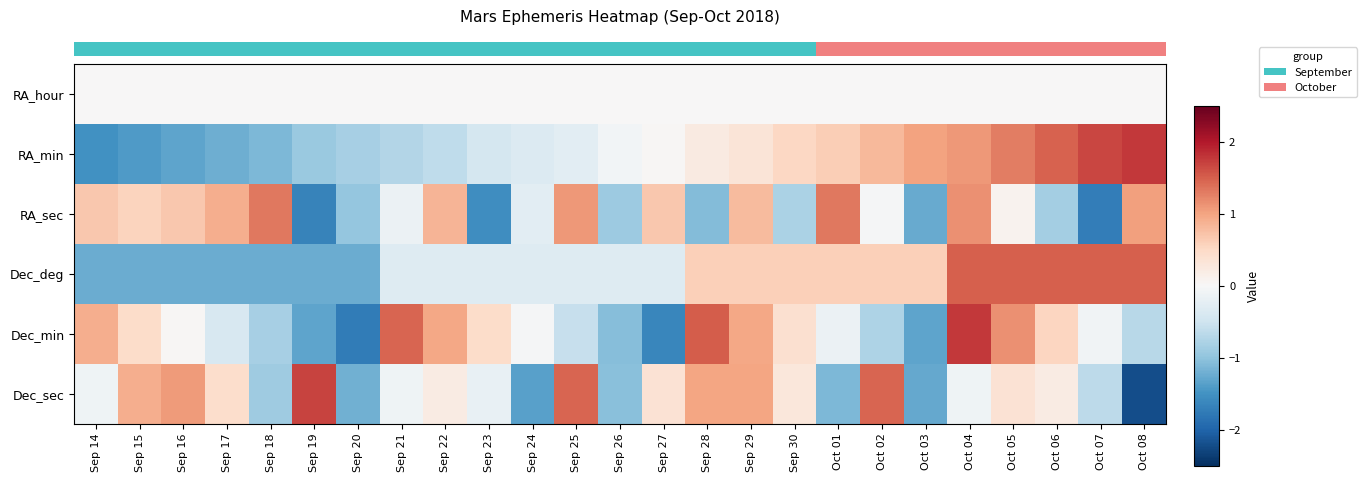

How many categories are shown in the chart?

25